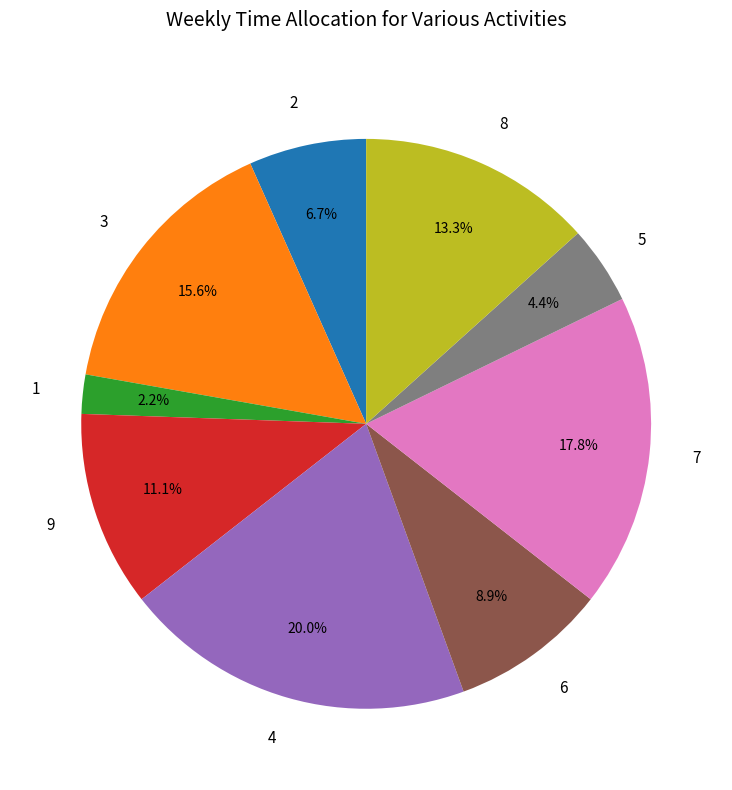

Which has a higher value, 1 or 9?

9